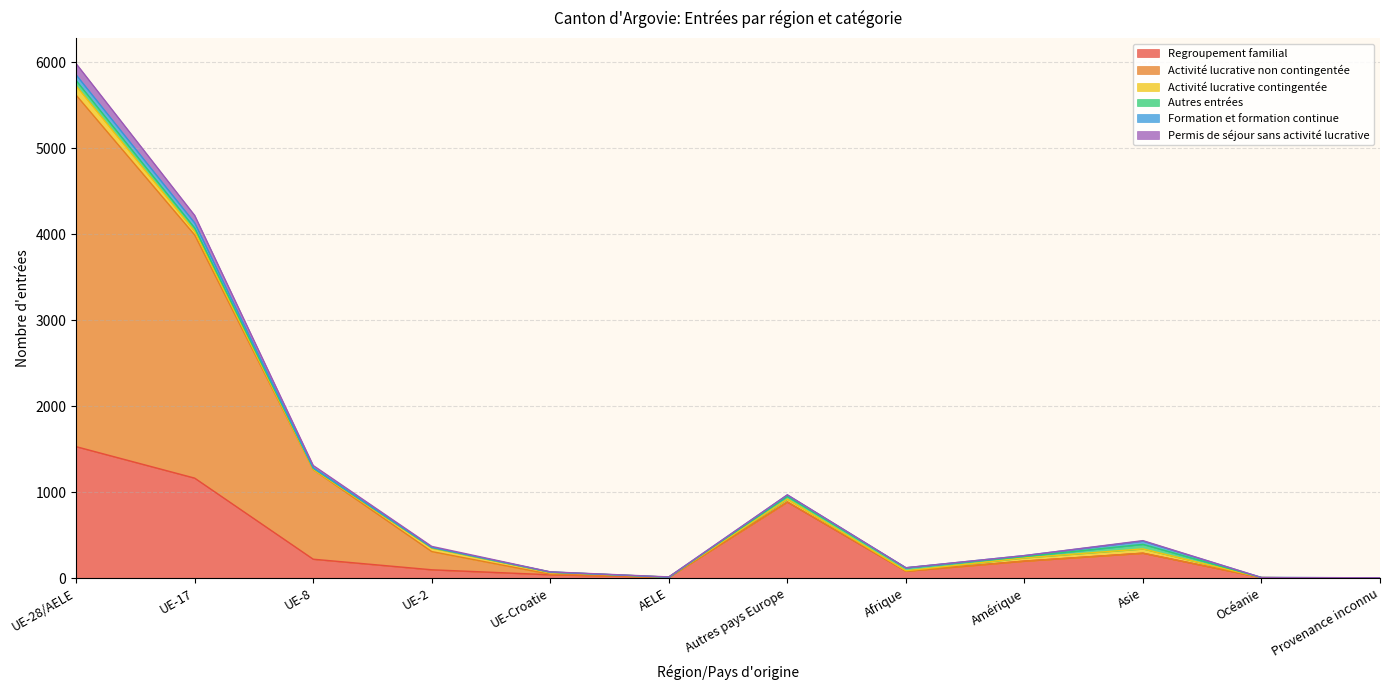

How many positive values does the Regroupement familial series have?

11